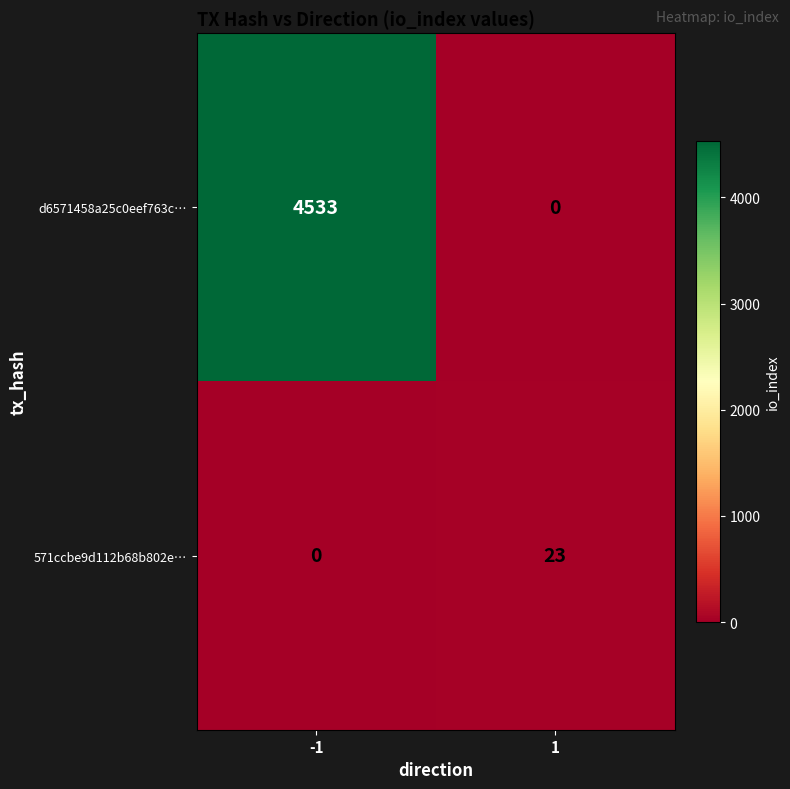

How many series are shown in this chart?

2